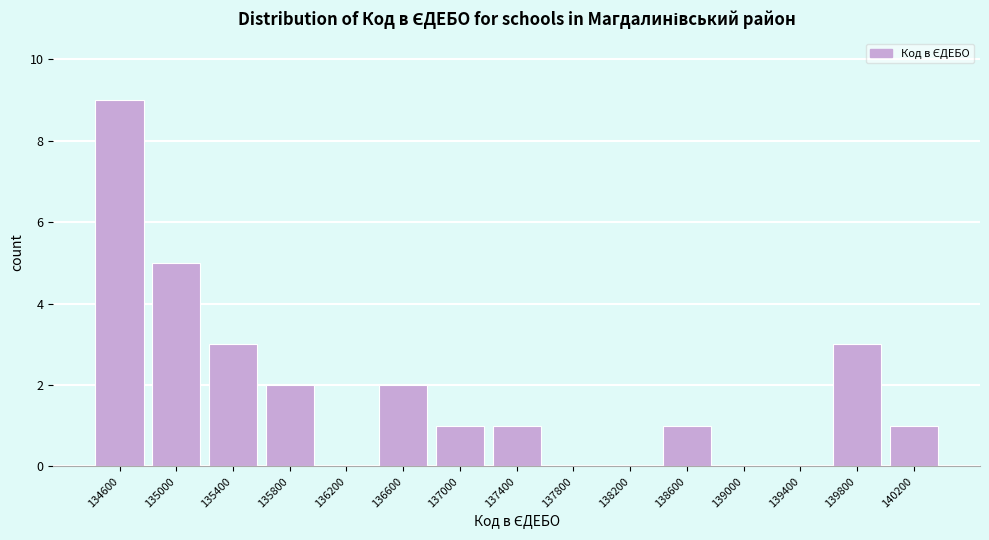

Reading left to right, what are all the values shown in this chart?

134600=9	135000=5	135400=3	135800=2	136200=0	136600=2	137000=1	137400=1	137800=0	138200=0	138600=1	139000=0	139400=0	139800=3	140200=1